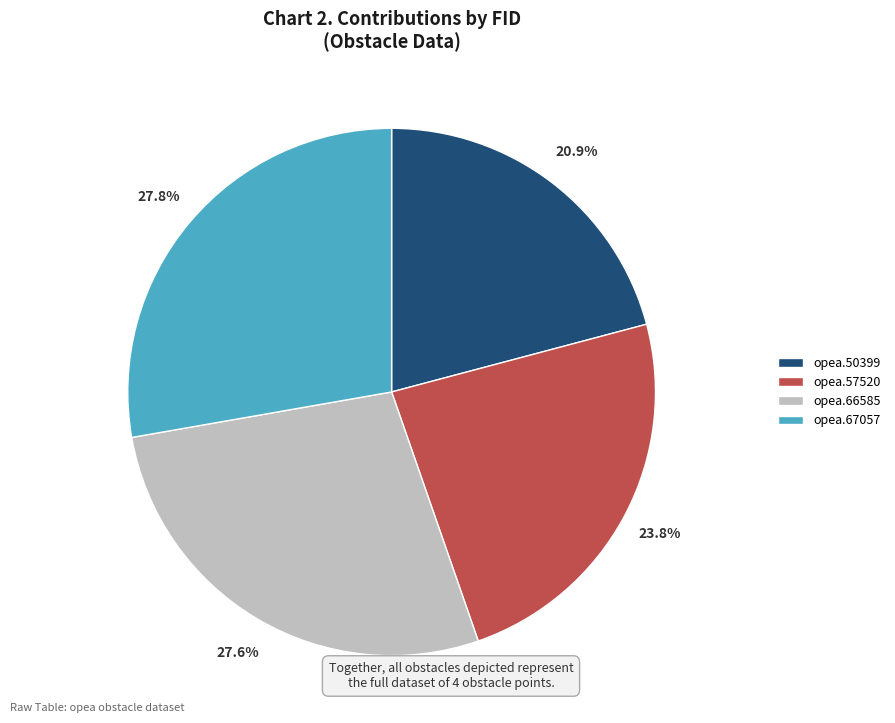

How many segments does this pie chart have?

4